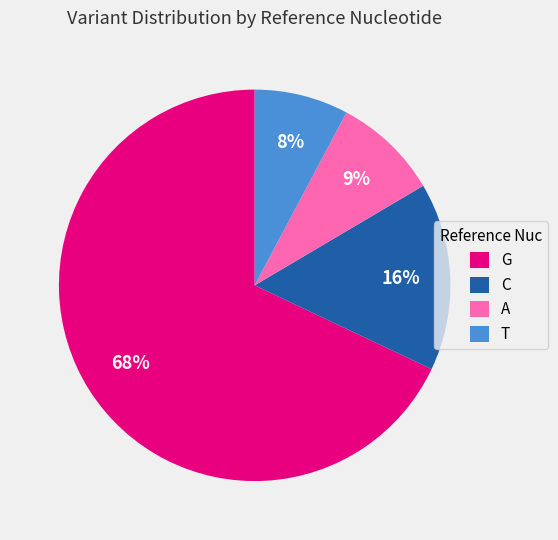

To the nearest percent, what is the average slice percentage?

25%